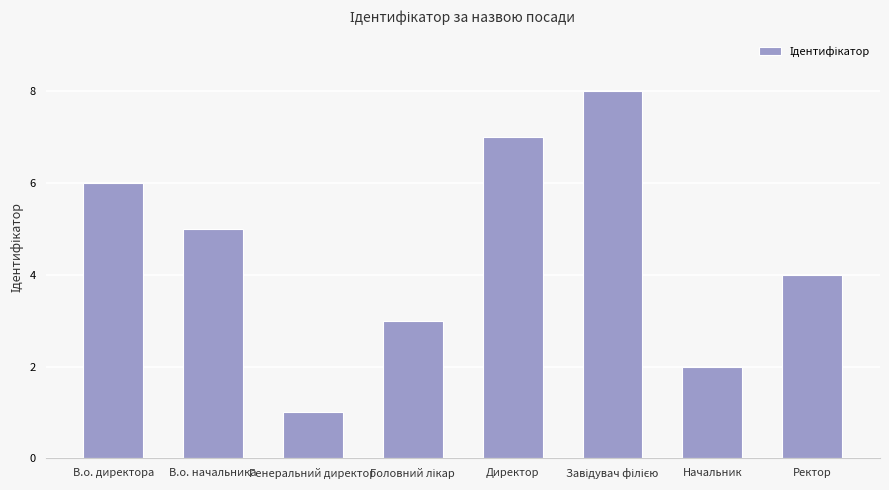

Read the value at Начальник.

2